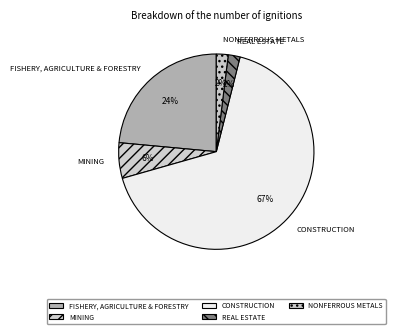

The FISHERY, AGRICULTURE & FORESTRY slice represents 38% of the pie. True or false?

False